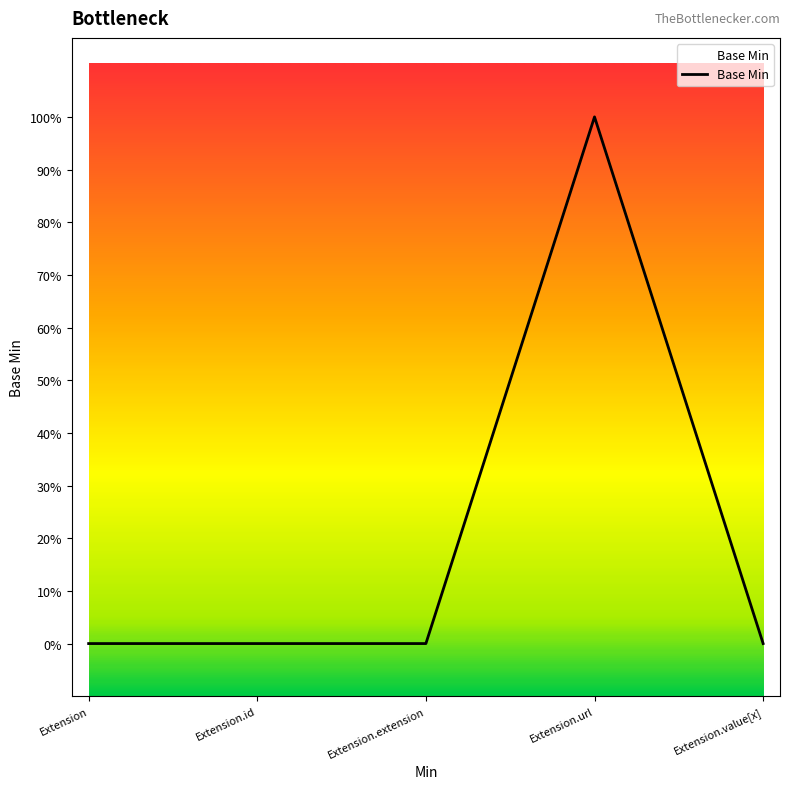

Which label corresponds to the largest value in the chart?

Extension.url